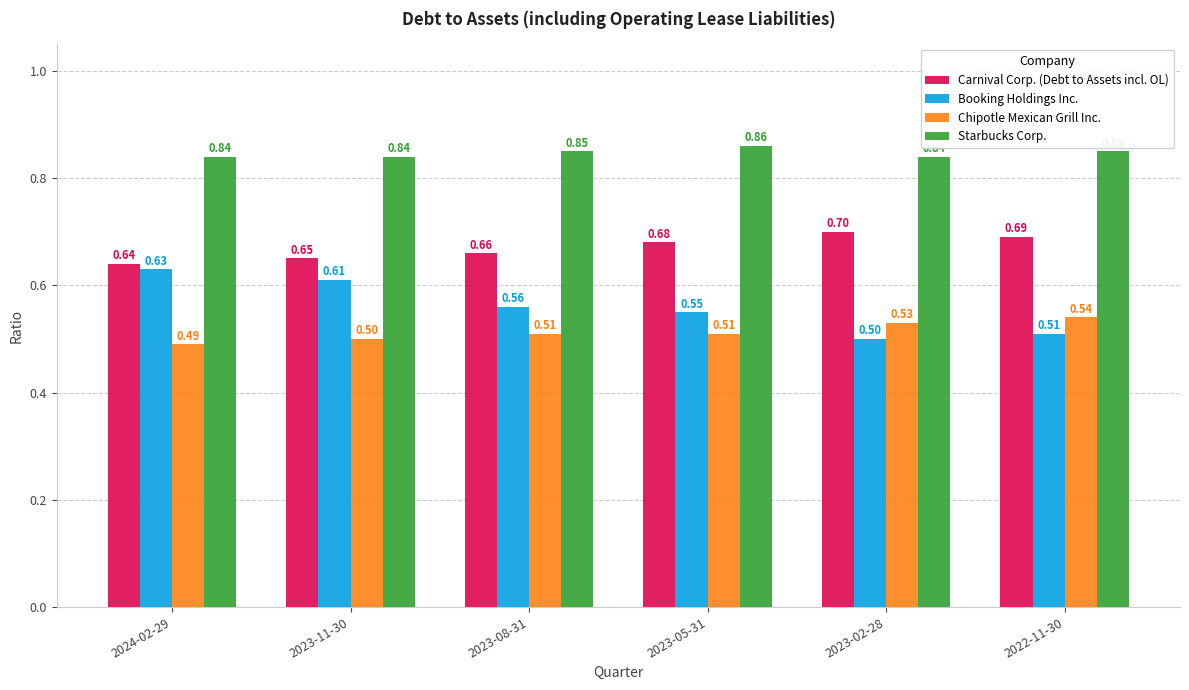

At how many categories does at least one series exceed 0?

6